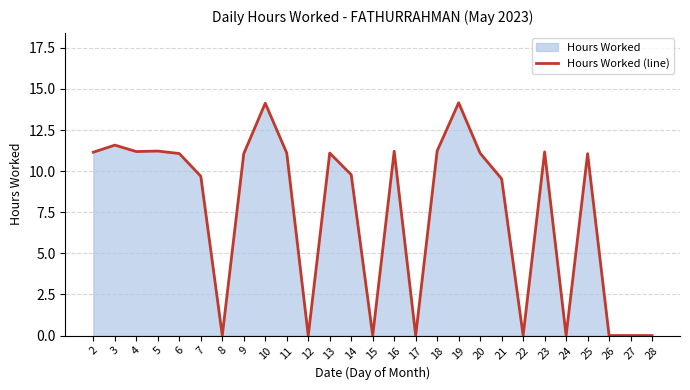

What is the change in value from 8 to 9?

+11.1